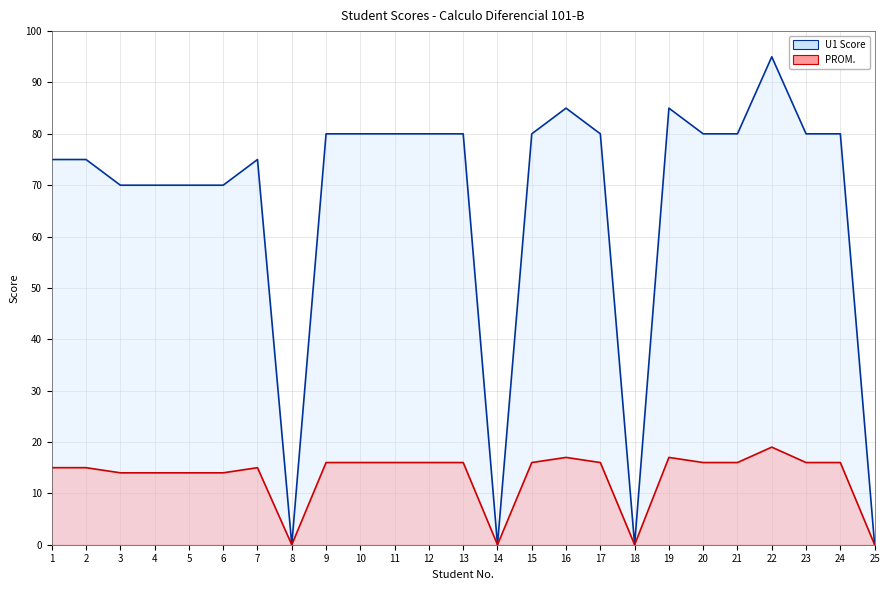

True or false: U1 Score has a value of 85 at 19.

True